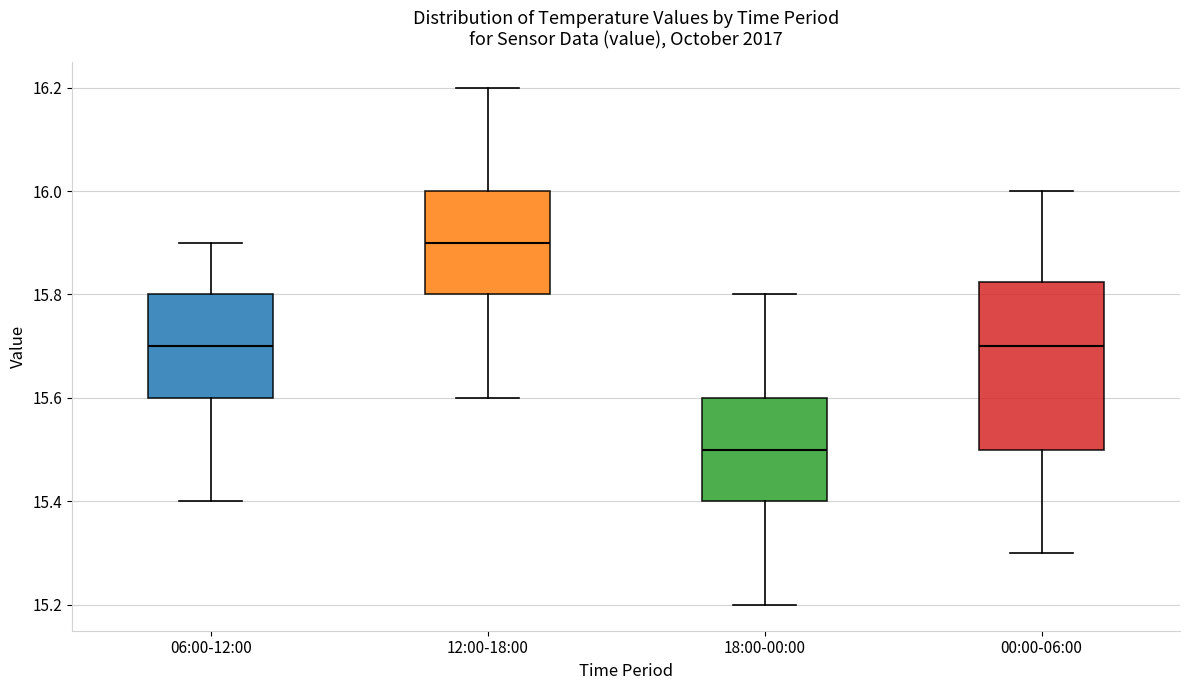

Where does the lower whisker of the box for 00:00-06:00 end on the y-axis? The values are not printed on the chart, so give them approximately, as read against the axis.

15.30